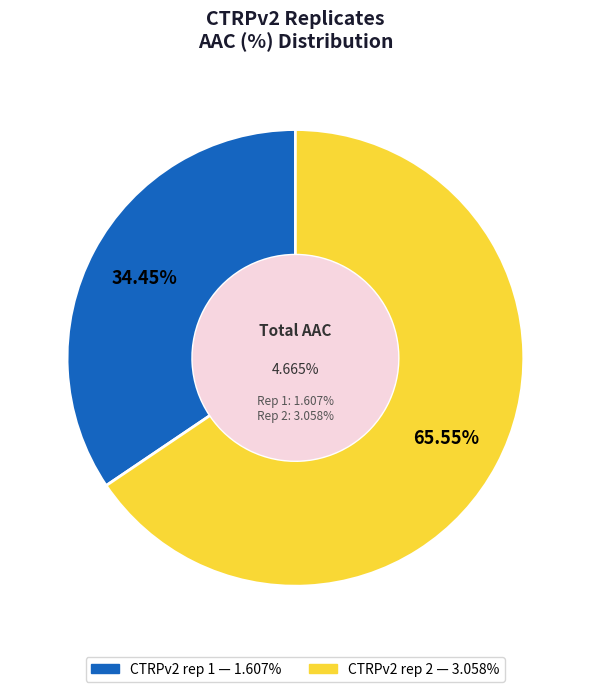

What is the largest slice in the pie chart?

CTRPv2 rep 2